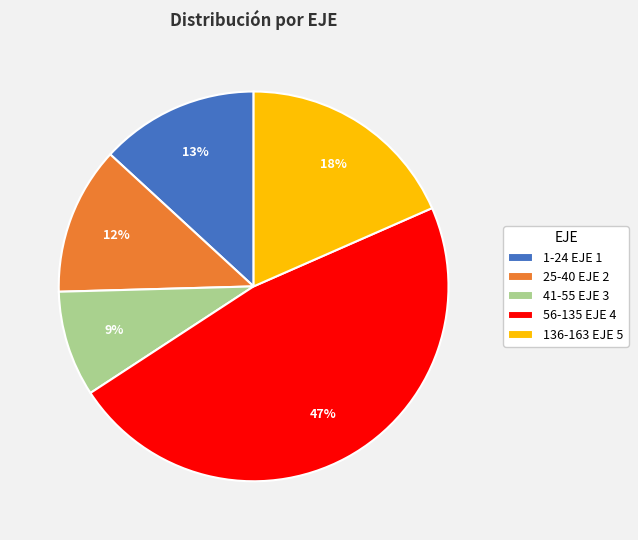

To the nearest percent, what percentage of the pie is 1-24 EJE 1?

13%